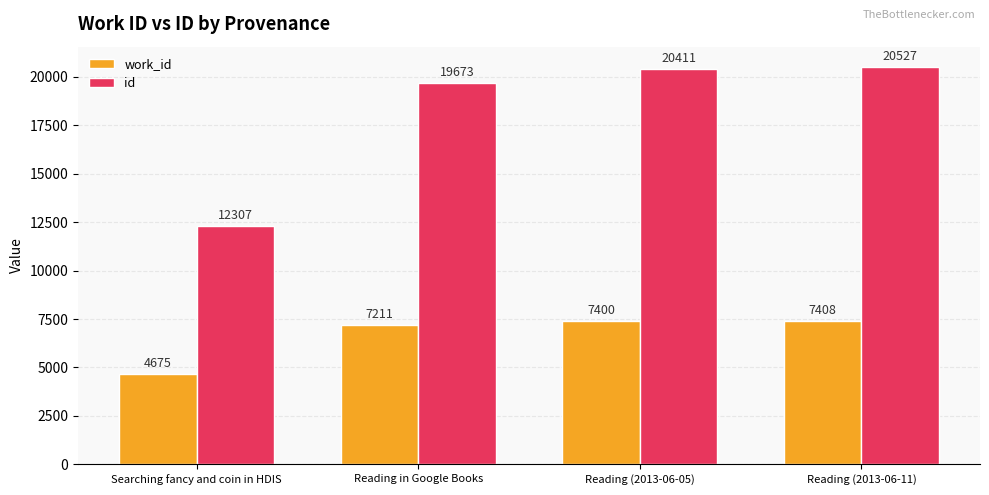

What position from the left is Reading in Google Books?

2